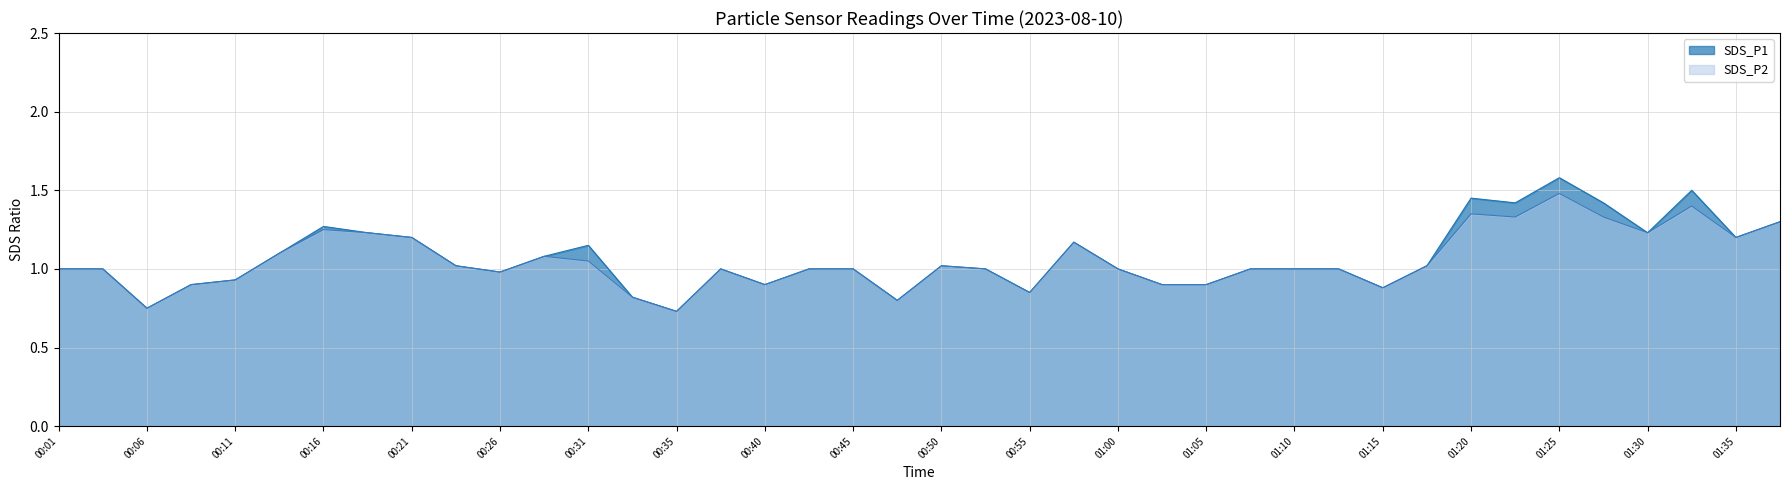

At how many categories does at least one series exceed 1?

18